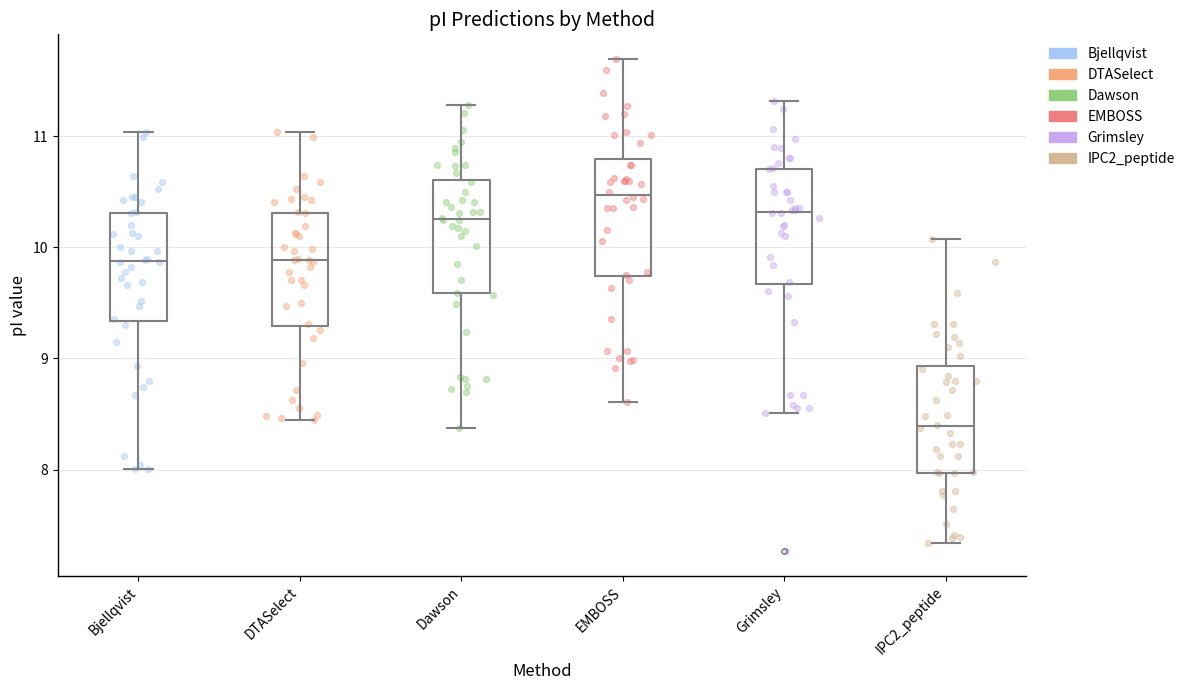

Reading left to right, transcribe this box plot: for each box, give where its median line is, the range the box spans, and where its two whiskers end, as read against the y-axis. The values are not printed on the chart, so give them approximately, as read against the axis.

Bjellqvist: median 9.9, box 9.3 to 10.3, whiskers 8.0 to 11.0
DTASelect: median 9.9, box 9.3 to 10.3, whiskers 8.4 to 11.0
Dawson: median 10.3, box 9.6 to 10.6, whiskers 8.4 to 11.3
EMBOSS: median 10.5, box 9.7 to 10.8, whiskers 8.6 to 11.7
Grimsley: median 10.3, box 9.7 to 10.7, whiskers 8.5 to 11.3
IPC2_peptide: median 8.4, box 8.0 to 8.9, whiskers 7.3 to 10.1